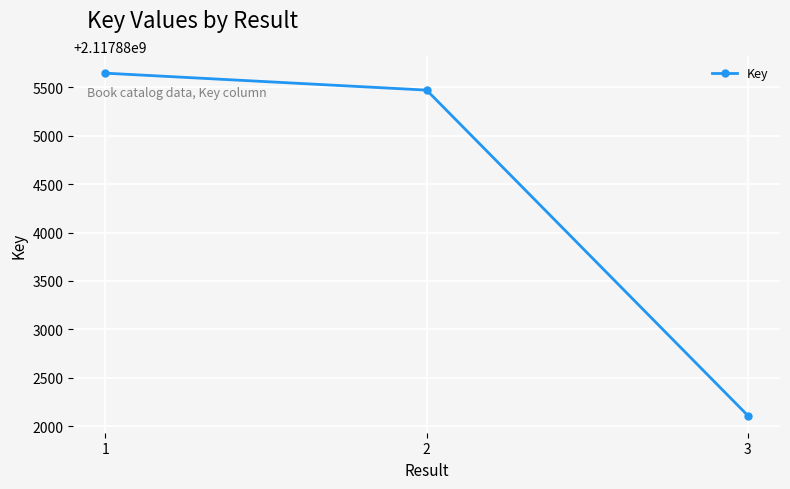

The value at 1 is 464727535. True or false?

False